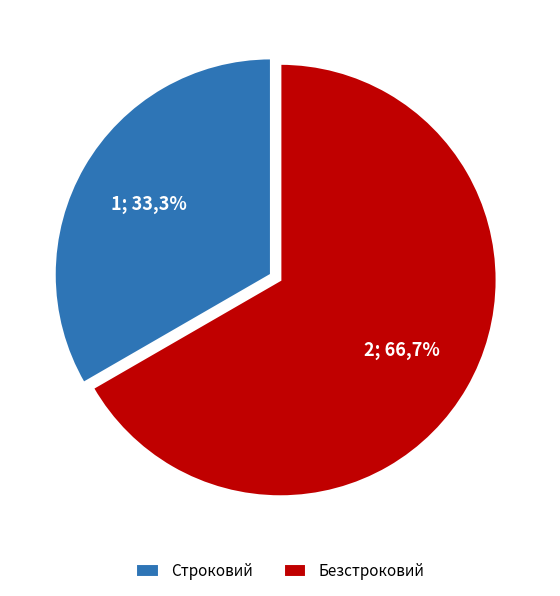

Between Строковий and Безстроковий, which is larger?

Безстроковий